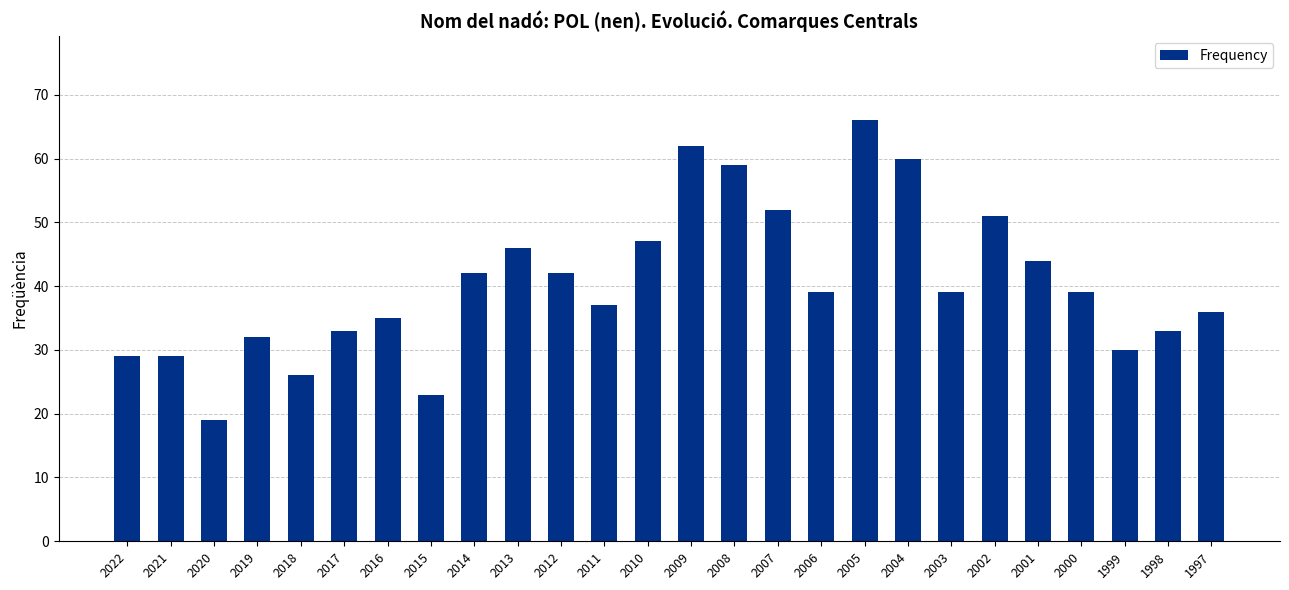

What is the ratio of the value at 2011 to the value at 2012?

0.9